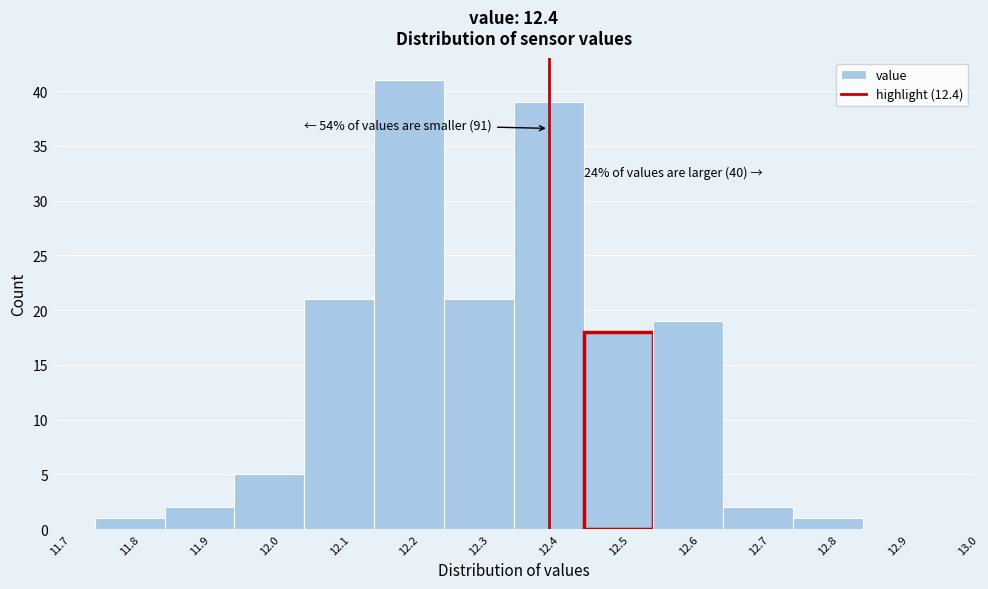

Which range on the x-axis has the tallest bar?

12.15 to 12.25